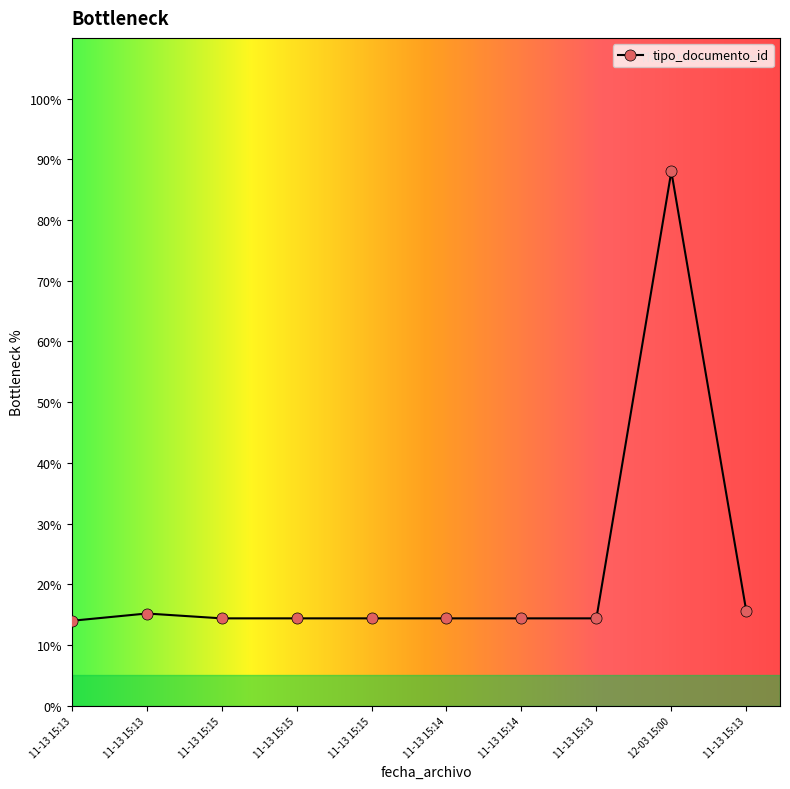

What is the label of the 6th point from the left?

11-13 15:14